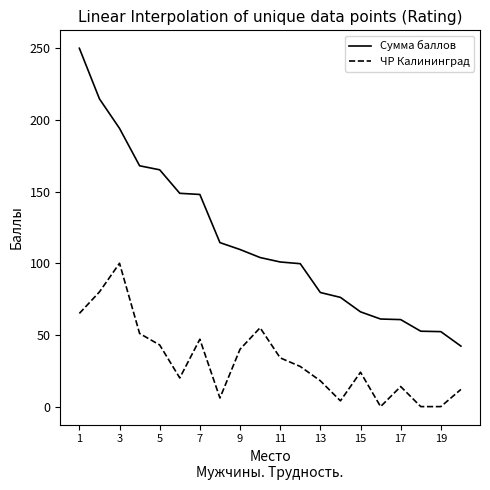

What are all the series names shown in the legend?

Сумма баллов, ЧР Калининград